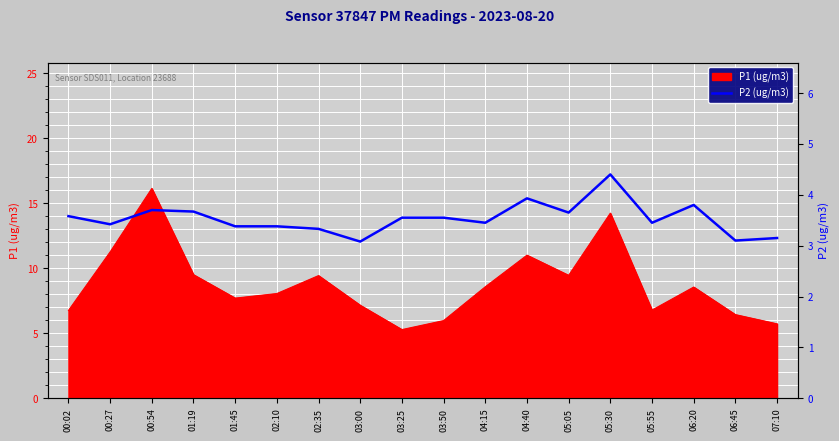

What is the label of the 10th point from the right?

03:25